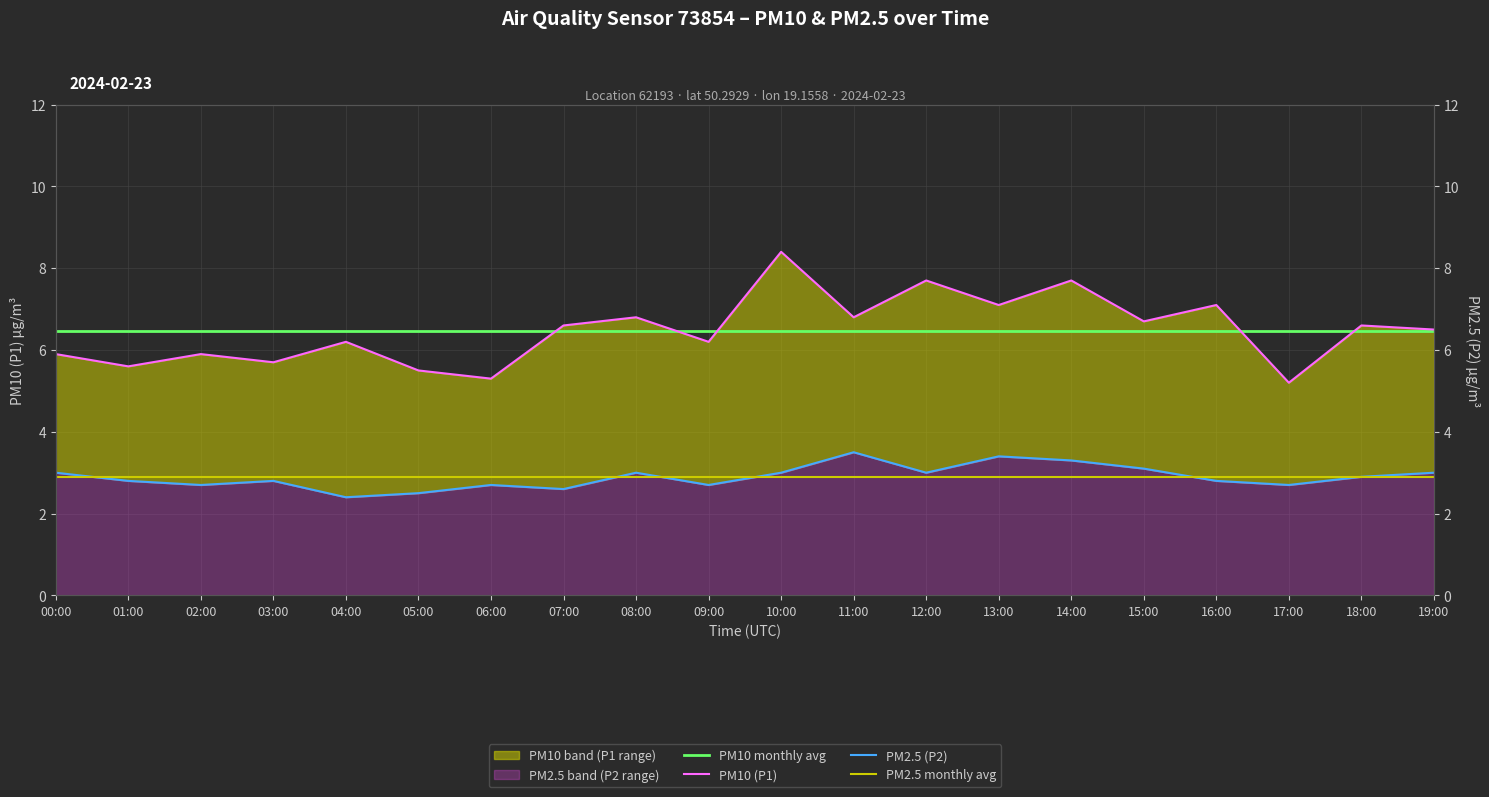

Is it true that PM2.5 (P2) equals 2.7 at 06:00?

True